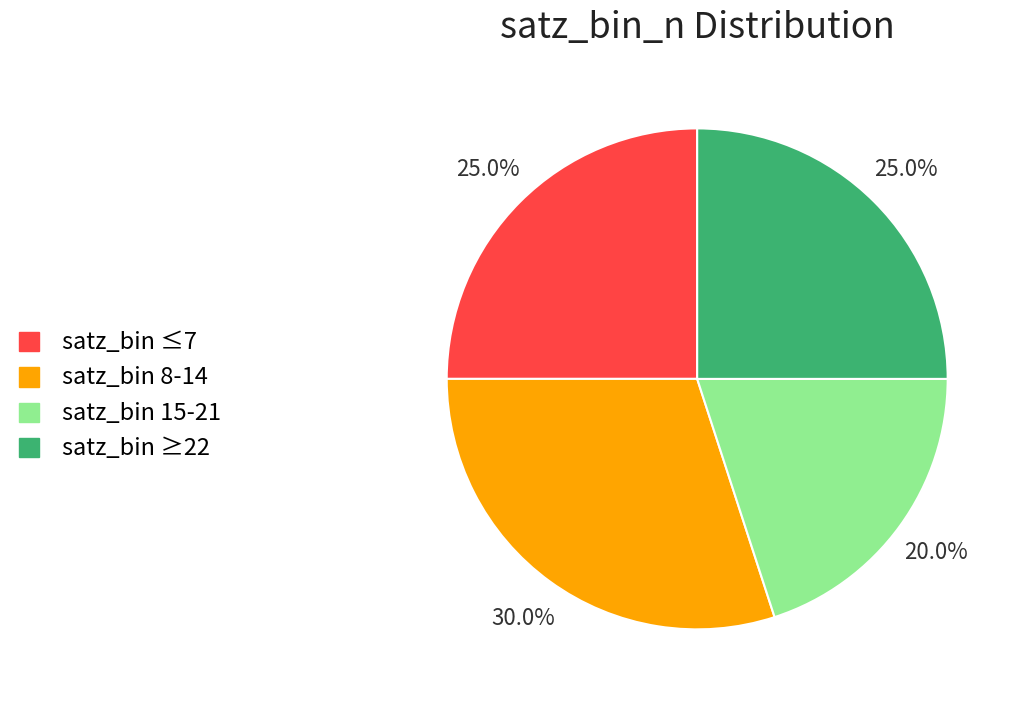

Which slice is the largest?

satz_bin 8-14